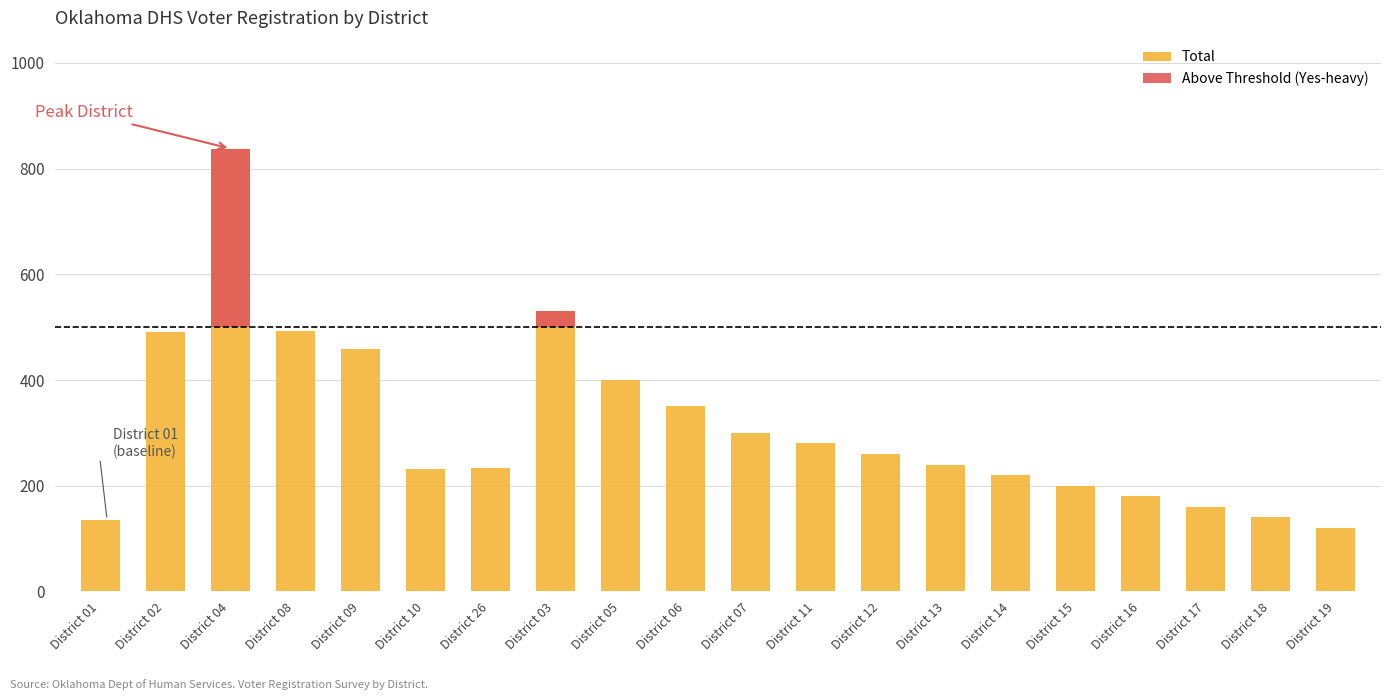

What is the sum of all Total values?

6260